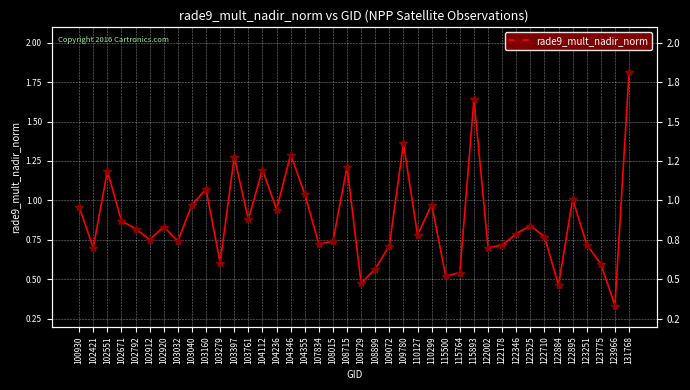

What is the difference between the values at 103160 and 122710?

0.3